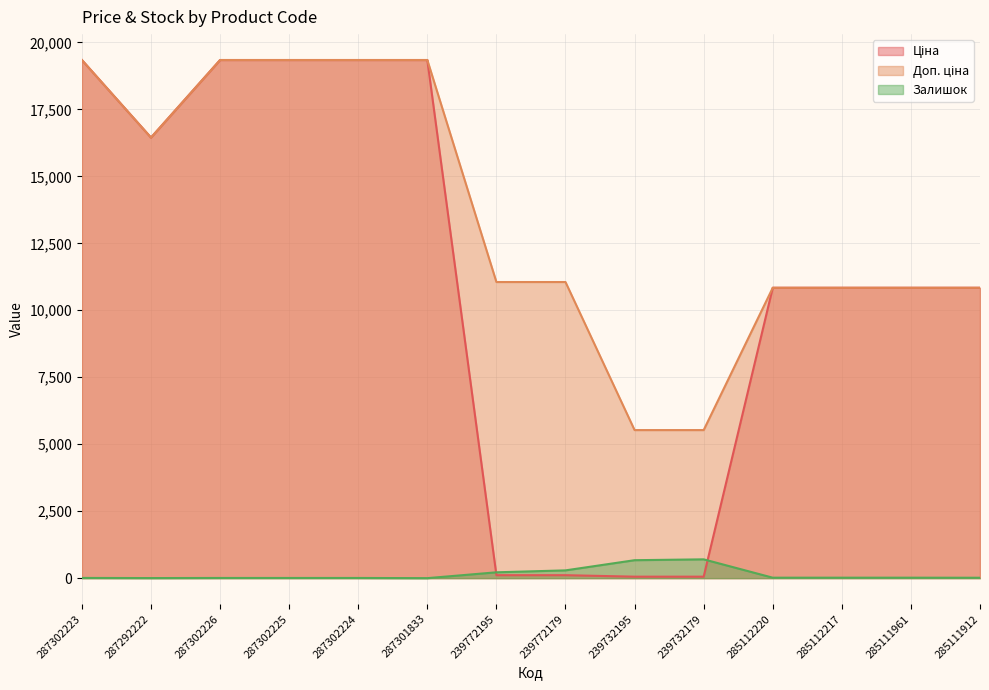

What is the difference between the second highest and second lowest values in the Ціна series?

19287.8